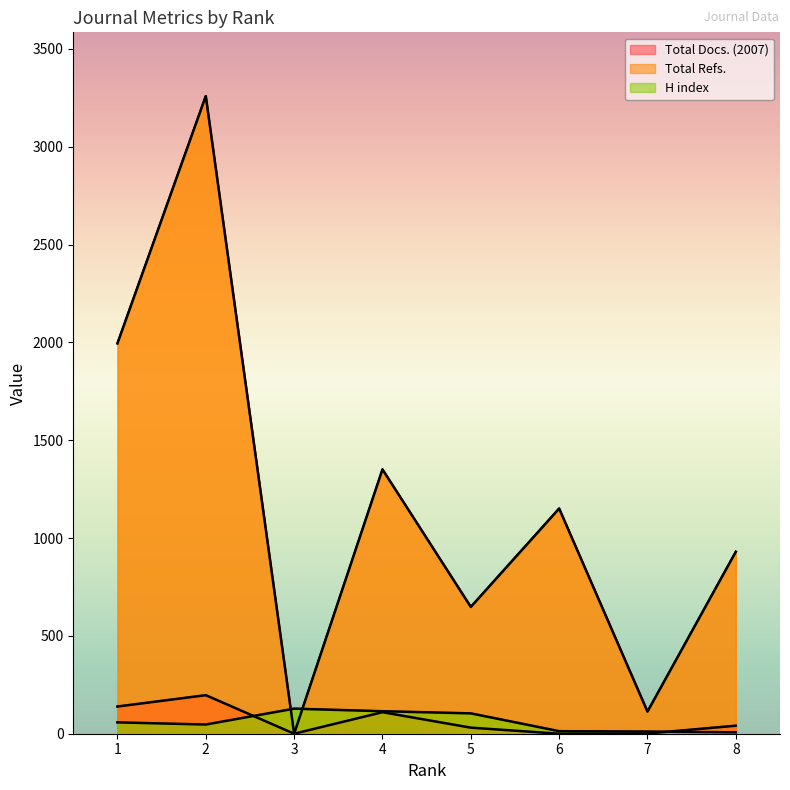

At which category does H index reach its first local peak?

3